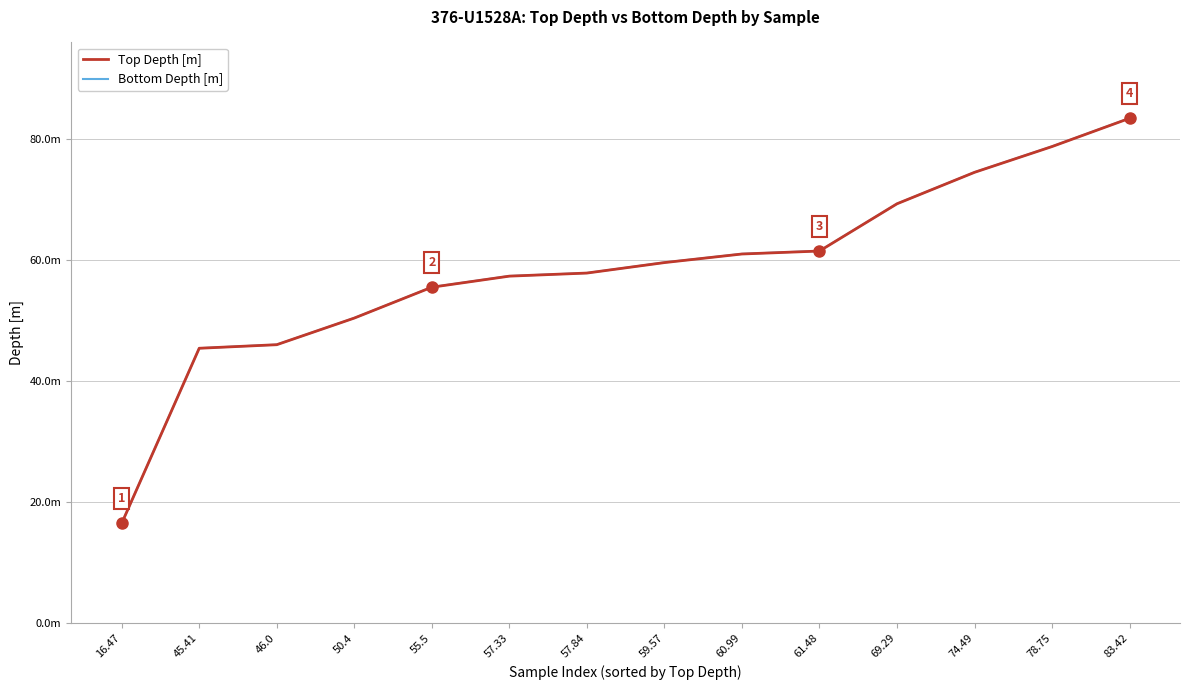

What is the lowest value of the Bottom Depth [m] series?

16.5